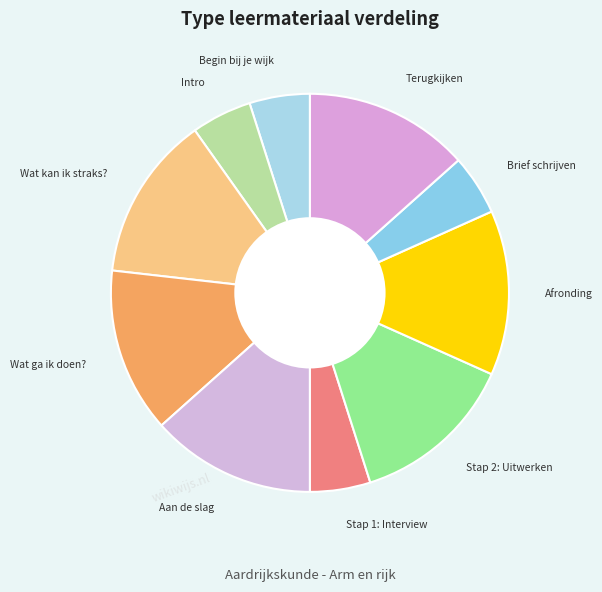

Is there any slice that represents more than half of the pie?

No